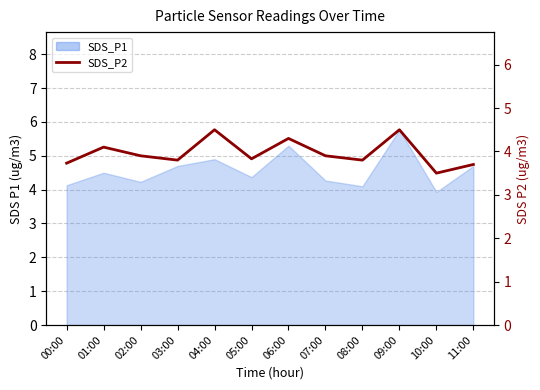

How many categories are shown in the chart?

12